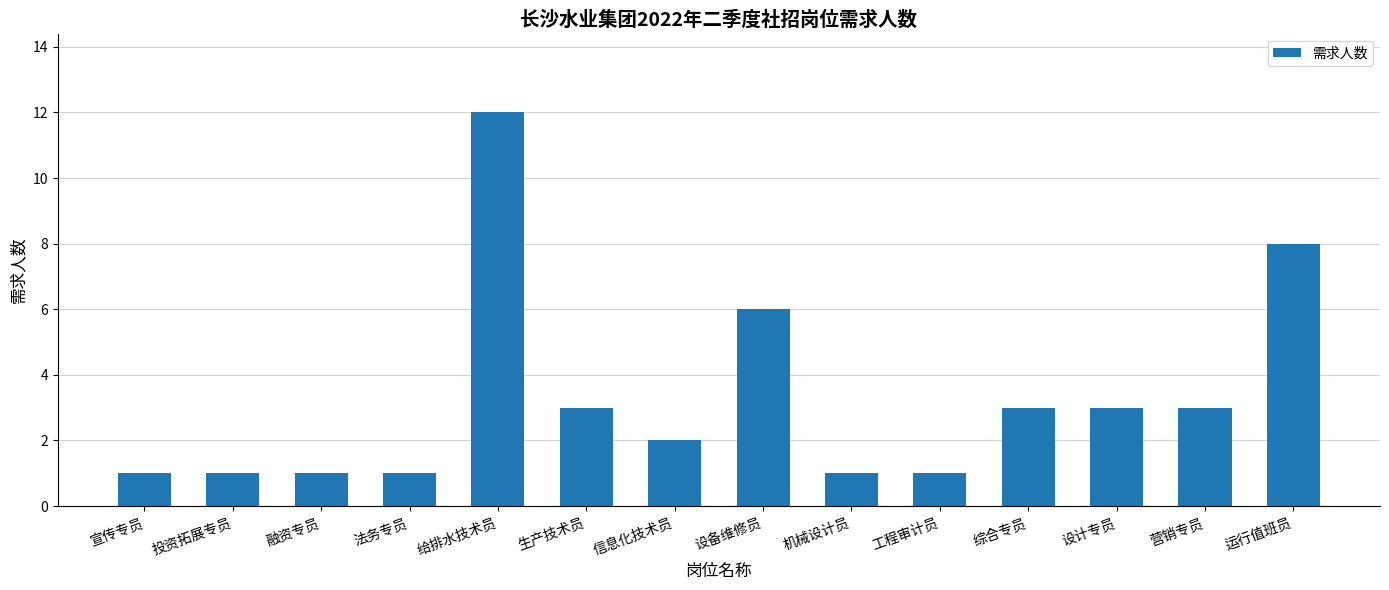

Are the bars grouped side by side (vs. stacked)?

No